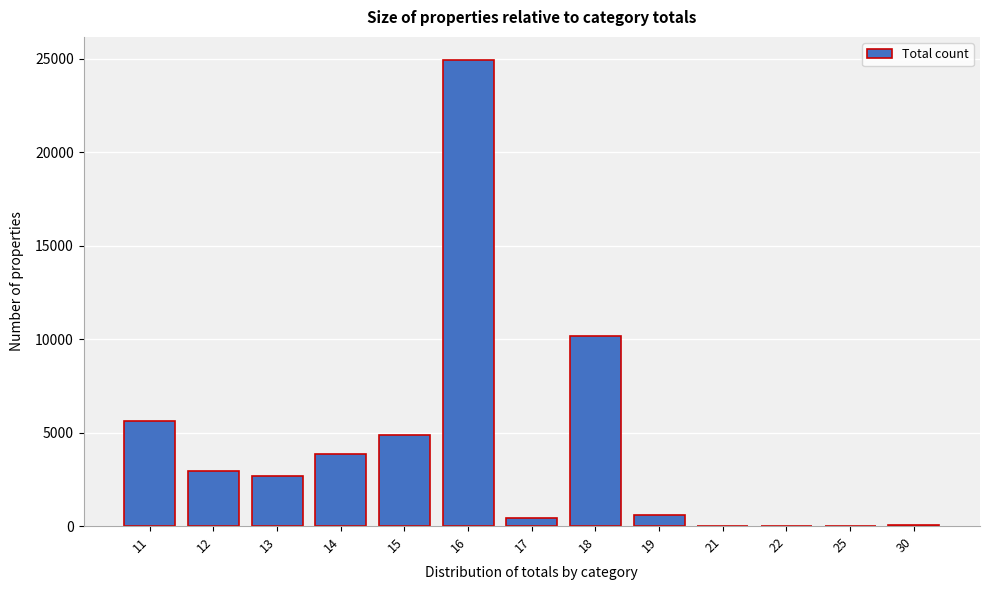

What is the maximum value shown in the chart?

24930